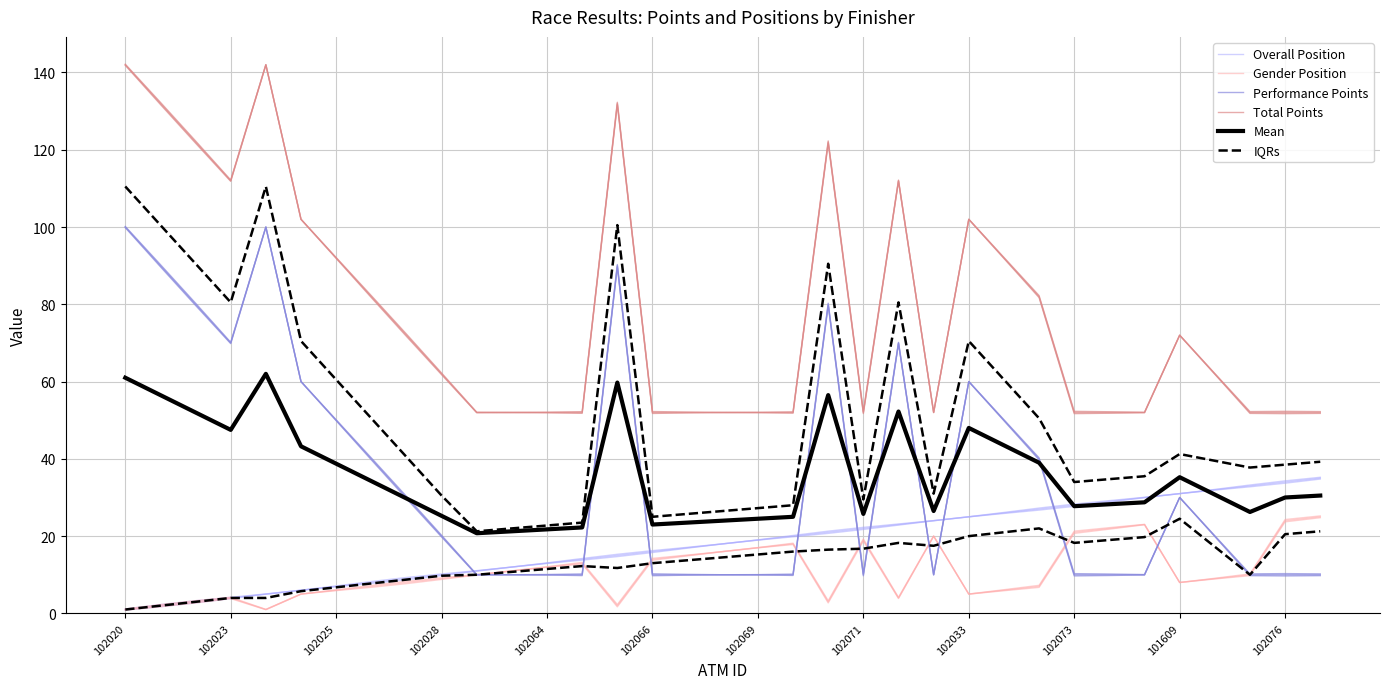

Which series changed the most between 102064 and 24?

Performance Points